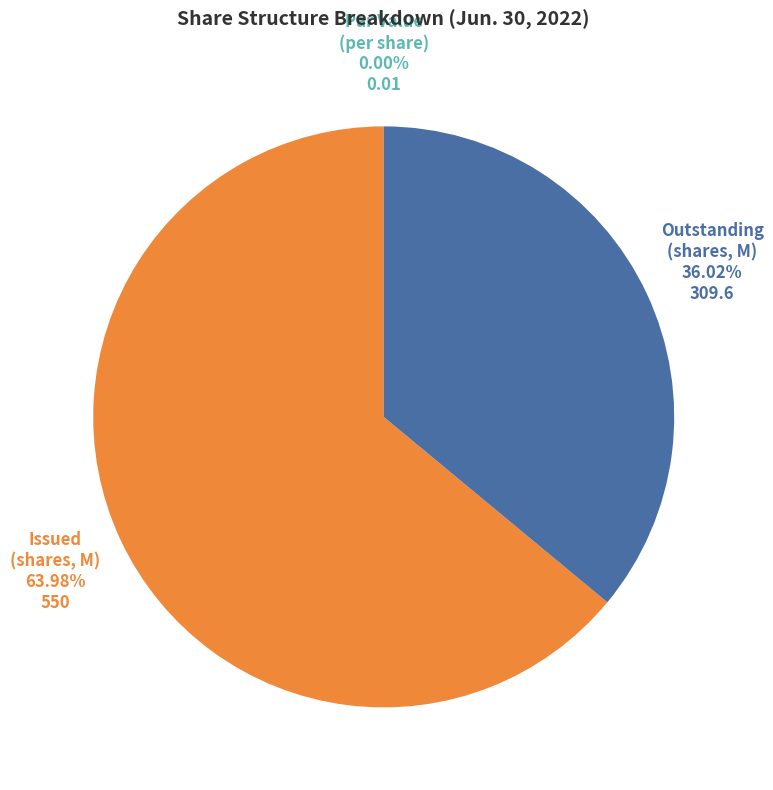

Which has a higher value, Outstanding (shares, M) or Issued (shares, M)?

Issued (shares, M)